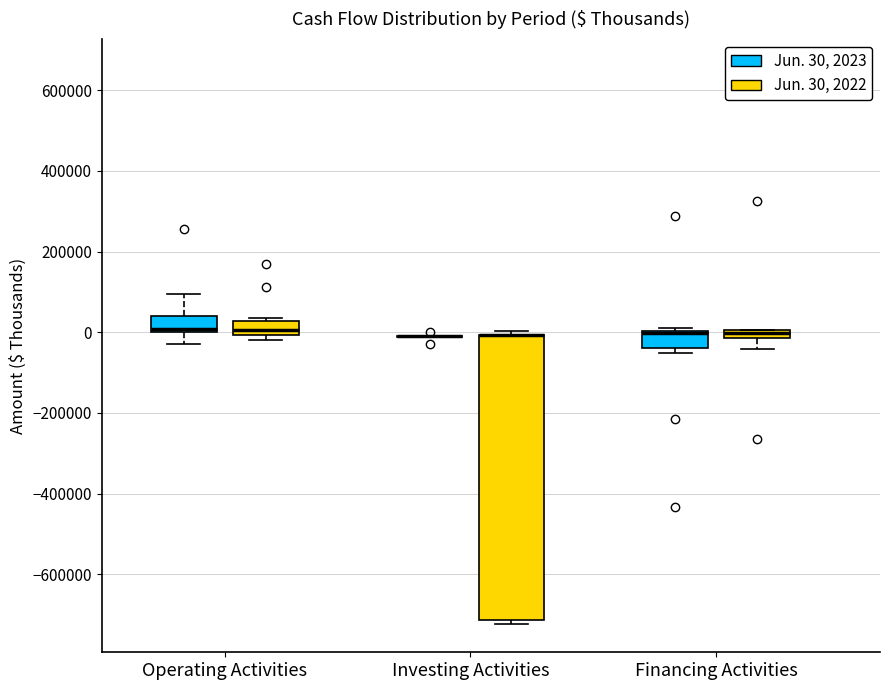

Comparing the boxes themselves (not the whiskers), which one is the tallest?

Investing Activities (Jun. 30, 2022)